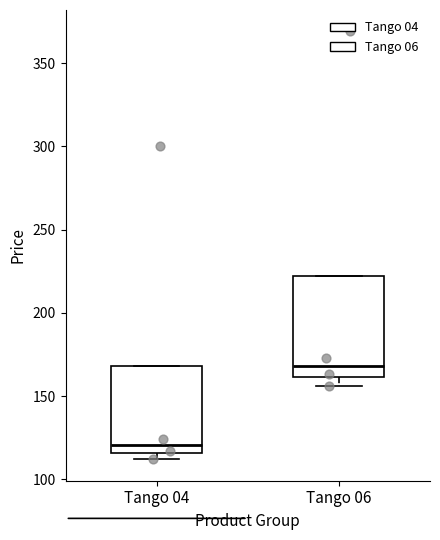

Reading left to right, transcribe this box plot: for each box, give where its median line is, the range the box spans, and where its two whiskers end, as read against the y-axis. The values are not printed on the chart, so give them approximately, as read against the axis.

Tango 04: median 120, box 115 to 170, whiskers 110 to 170
Tango 06: median 170, box 160 to 220, whiskers 155 to 220